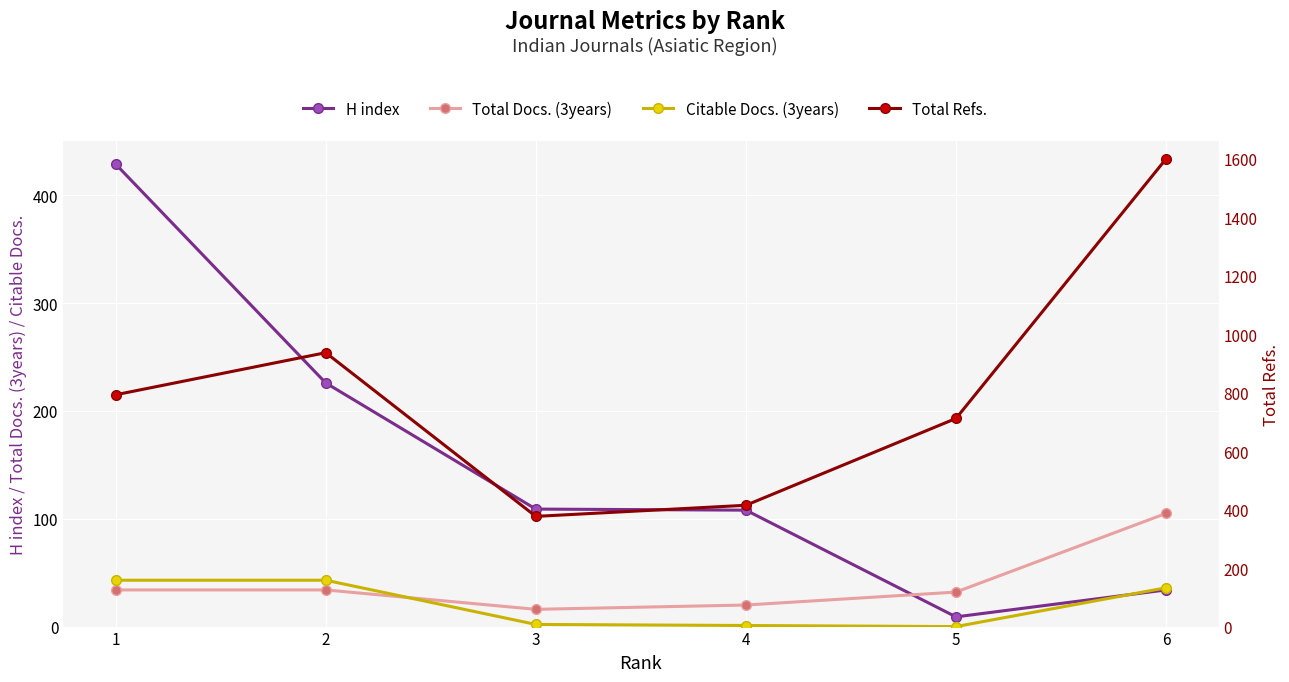

What is the total value across all series at 4?

544